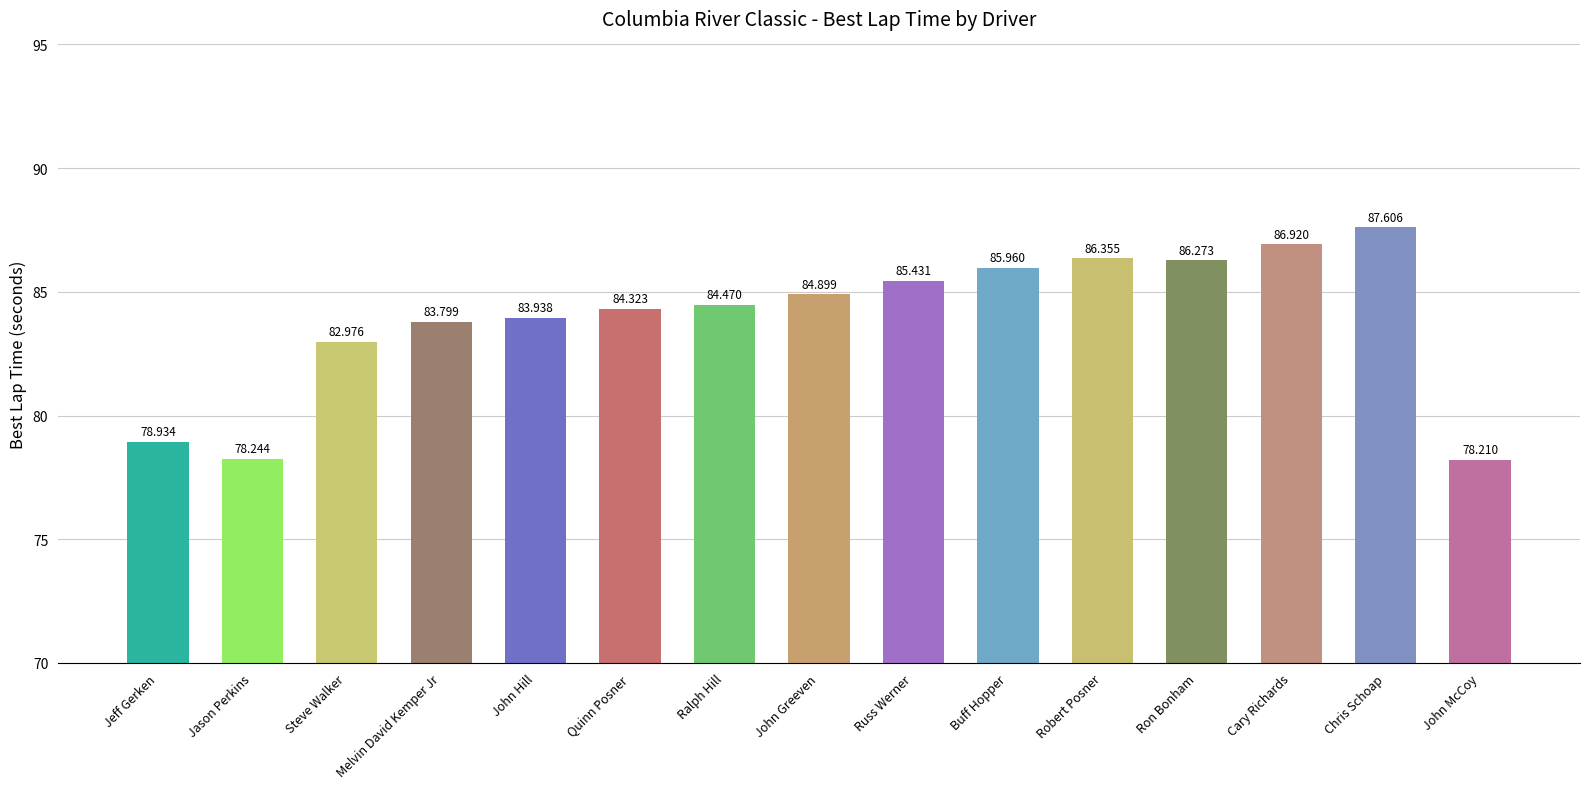

What is the sum of all values?

1258.3